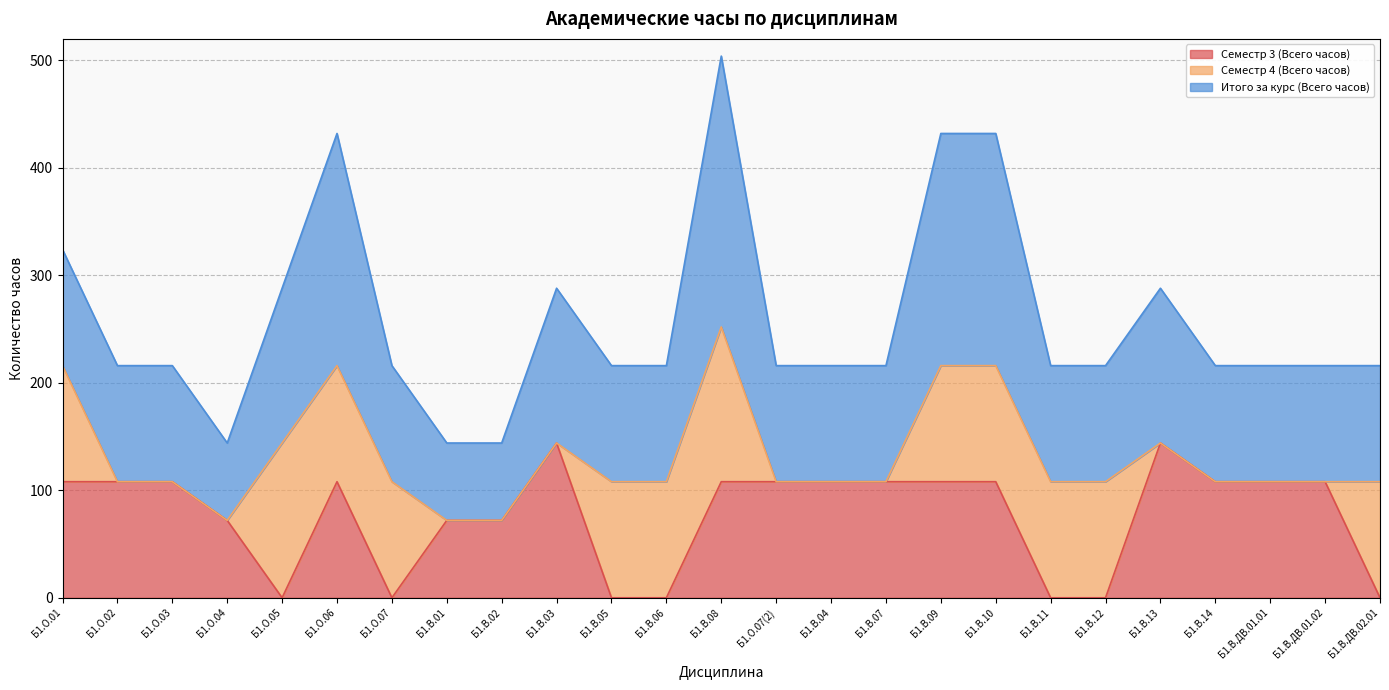

Where does the Семестр 3 (Всего часов) series first go above 108?

Б1.В.03